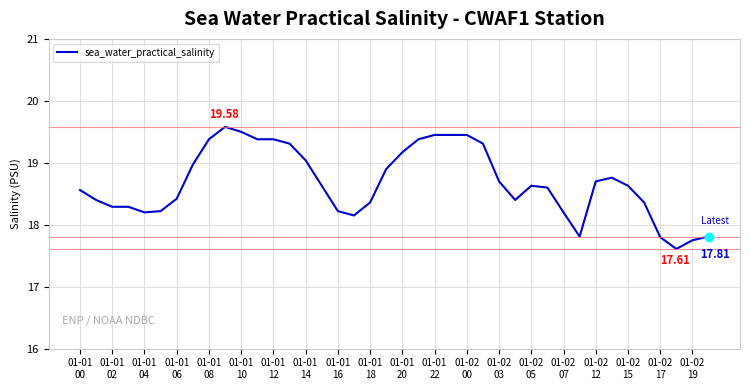

What is the difference between the maximum and minimum values?

2.0